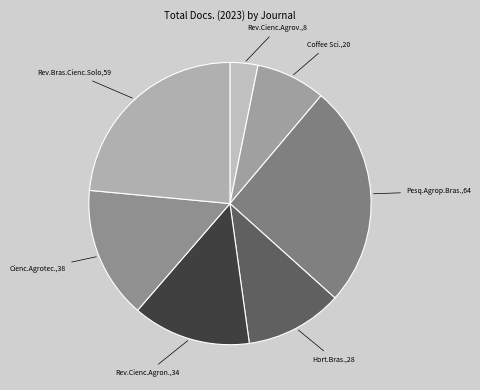

True or false: Hort.Bras.,28 accounts for 1% of the total.

False